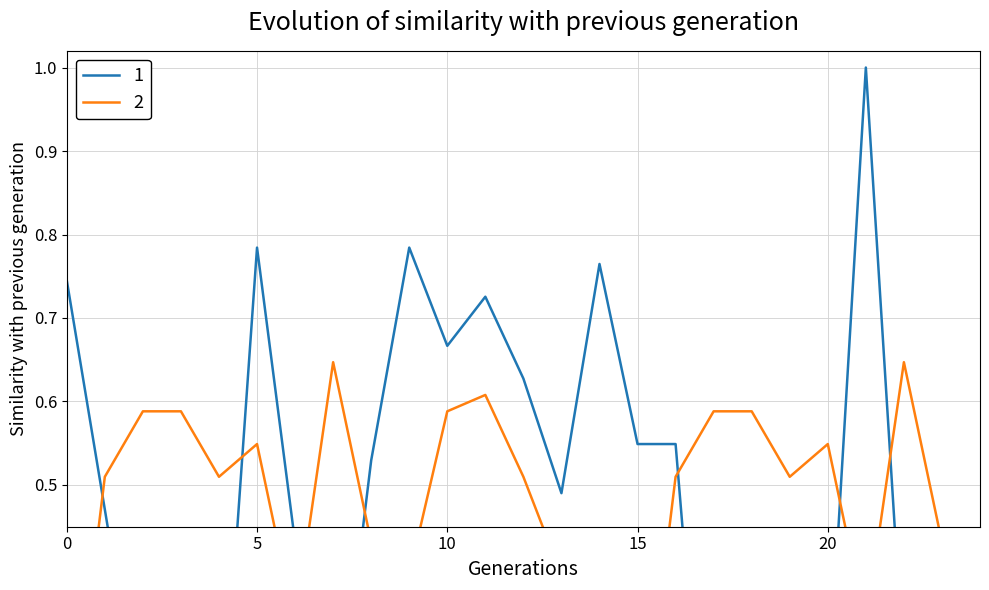

Between 23 and 17, which is larger?

23